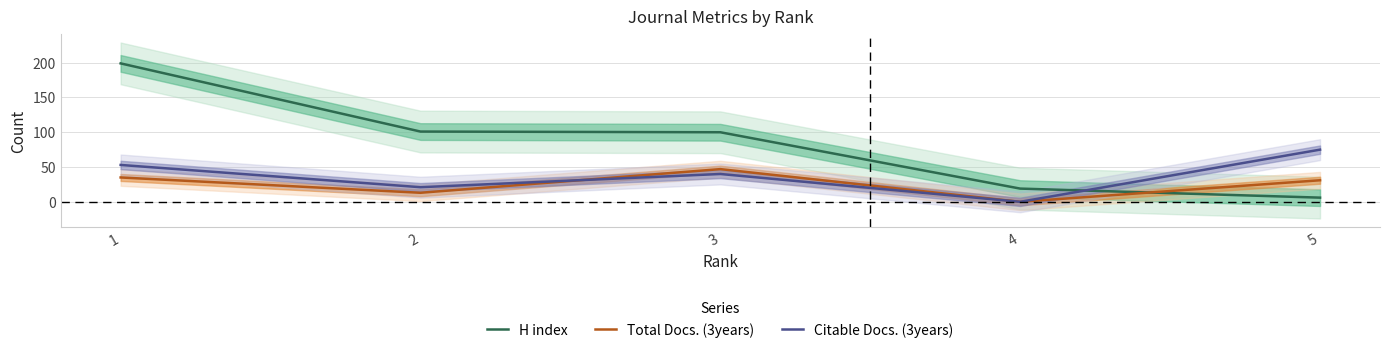

What is the sum of all Total Docs. (3years) values?

126